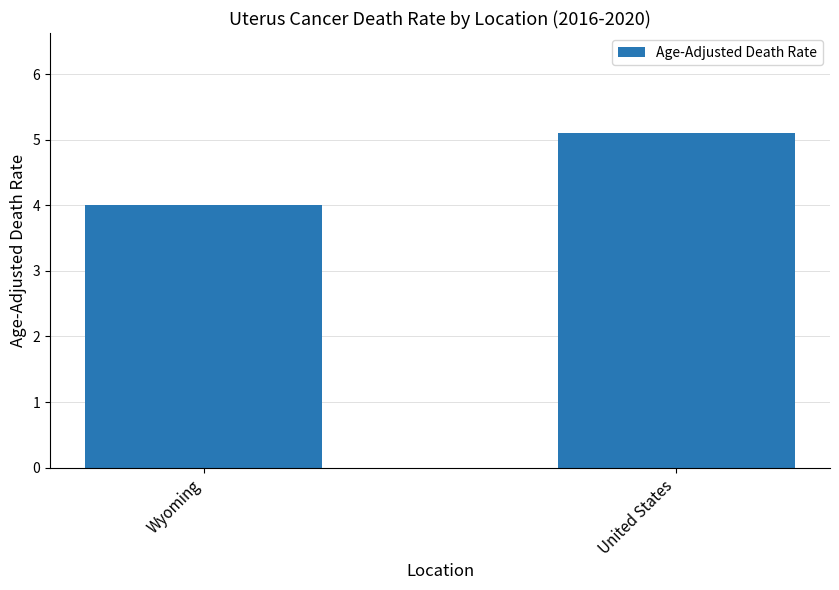

What is the ratio of the value at Wyoming to the value at United States?

0.8